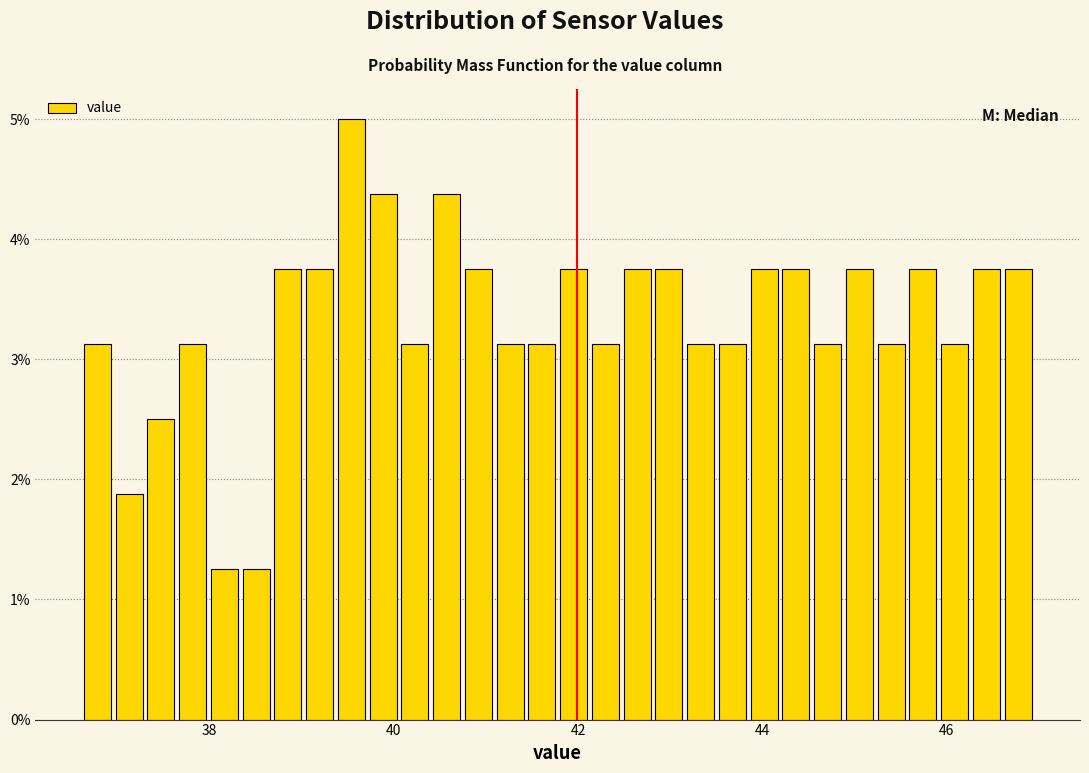

Read against the x-axis, roughly where is the centre of the tallest bar?

39.6